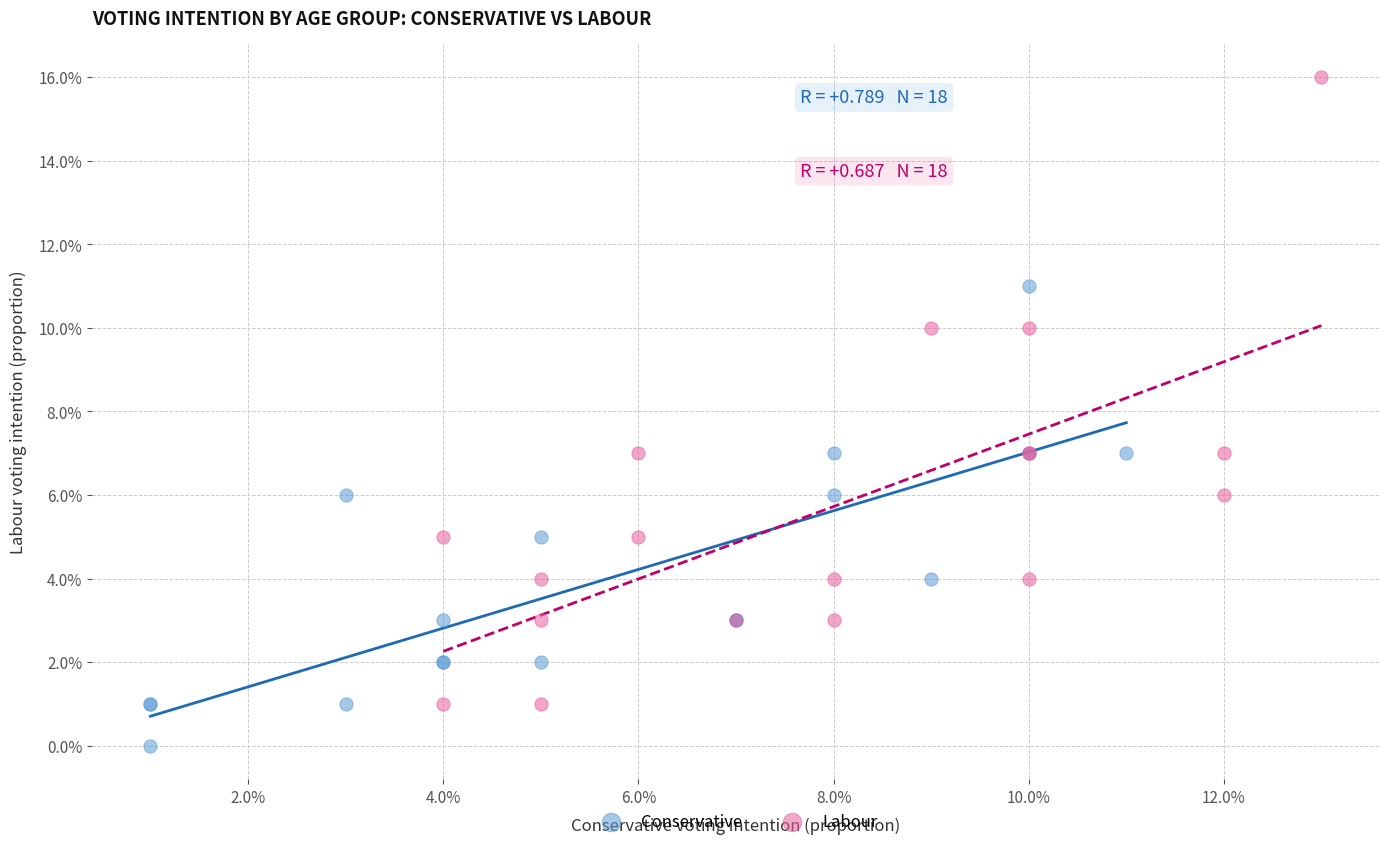

What are all the series names shown in the legend?

Conservative, Labour